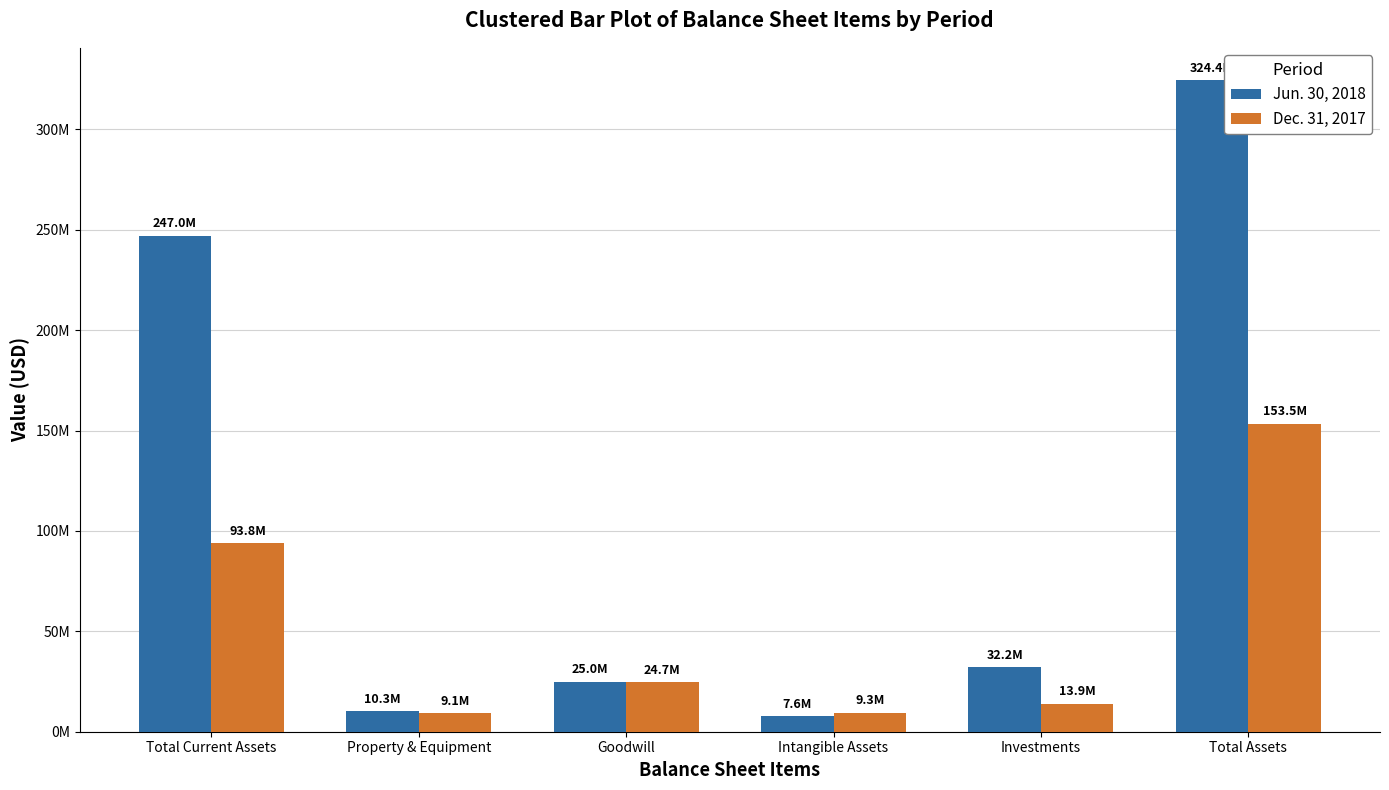

What is the label of the 3rd bar from the right?

Intangible Assets